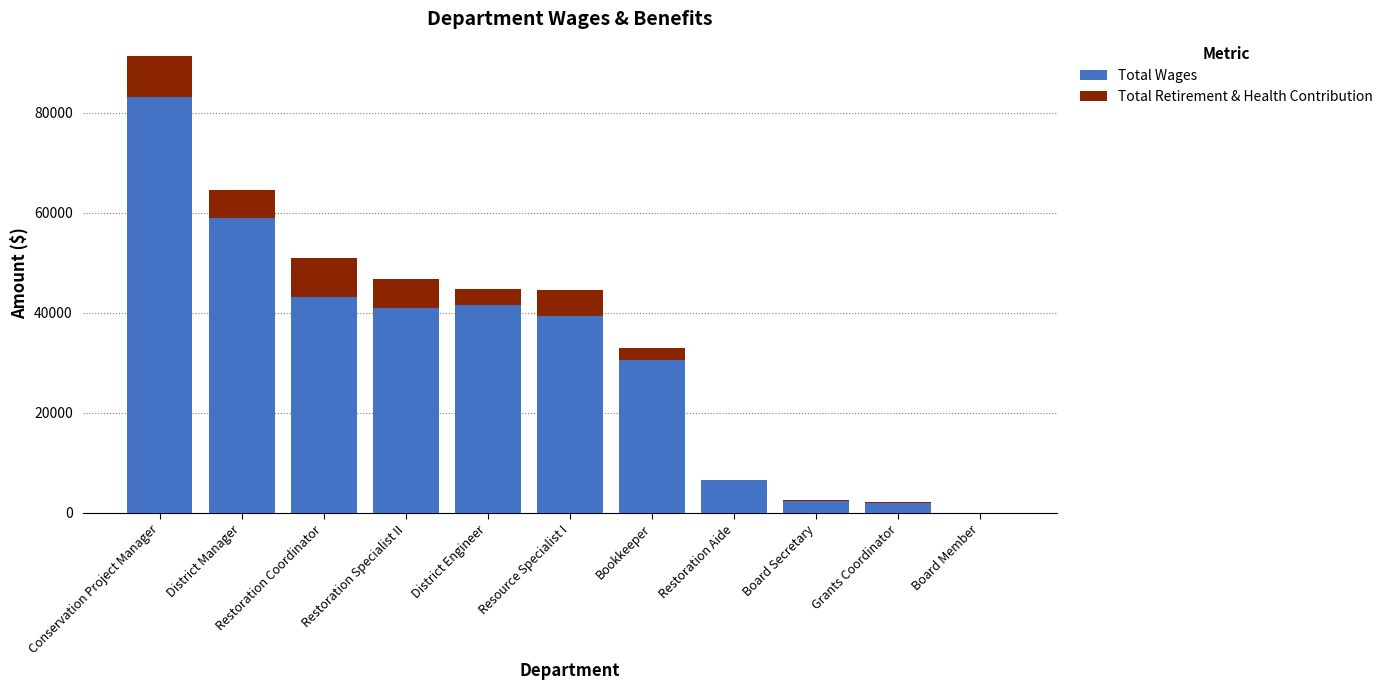

What is the sum of all Total Wages values?

348819